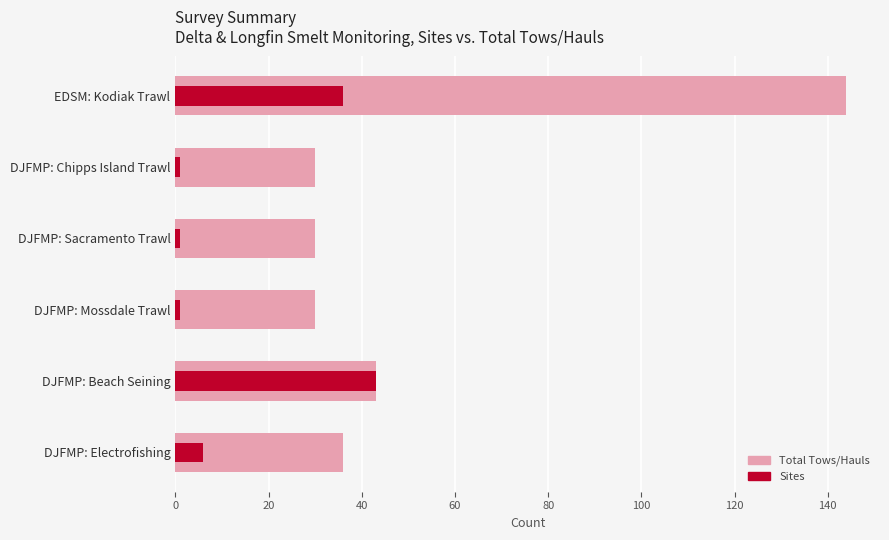

True or false: Sites has a value of 1 at 40.

False